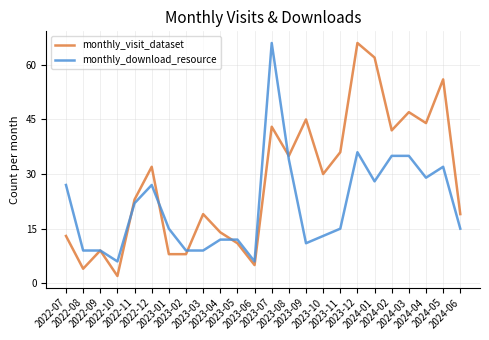

What is the average value of the monthly_download_resource series?

21